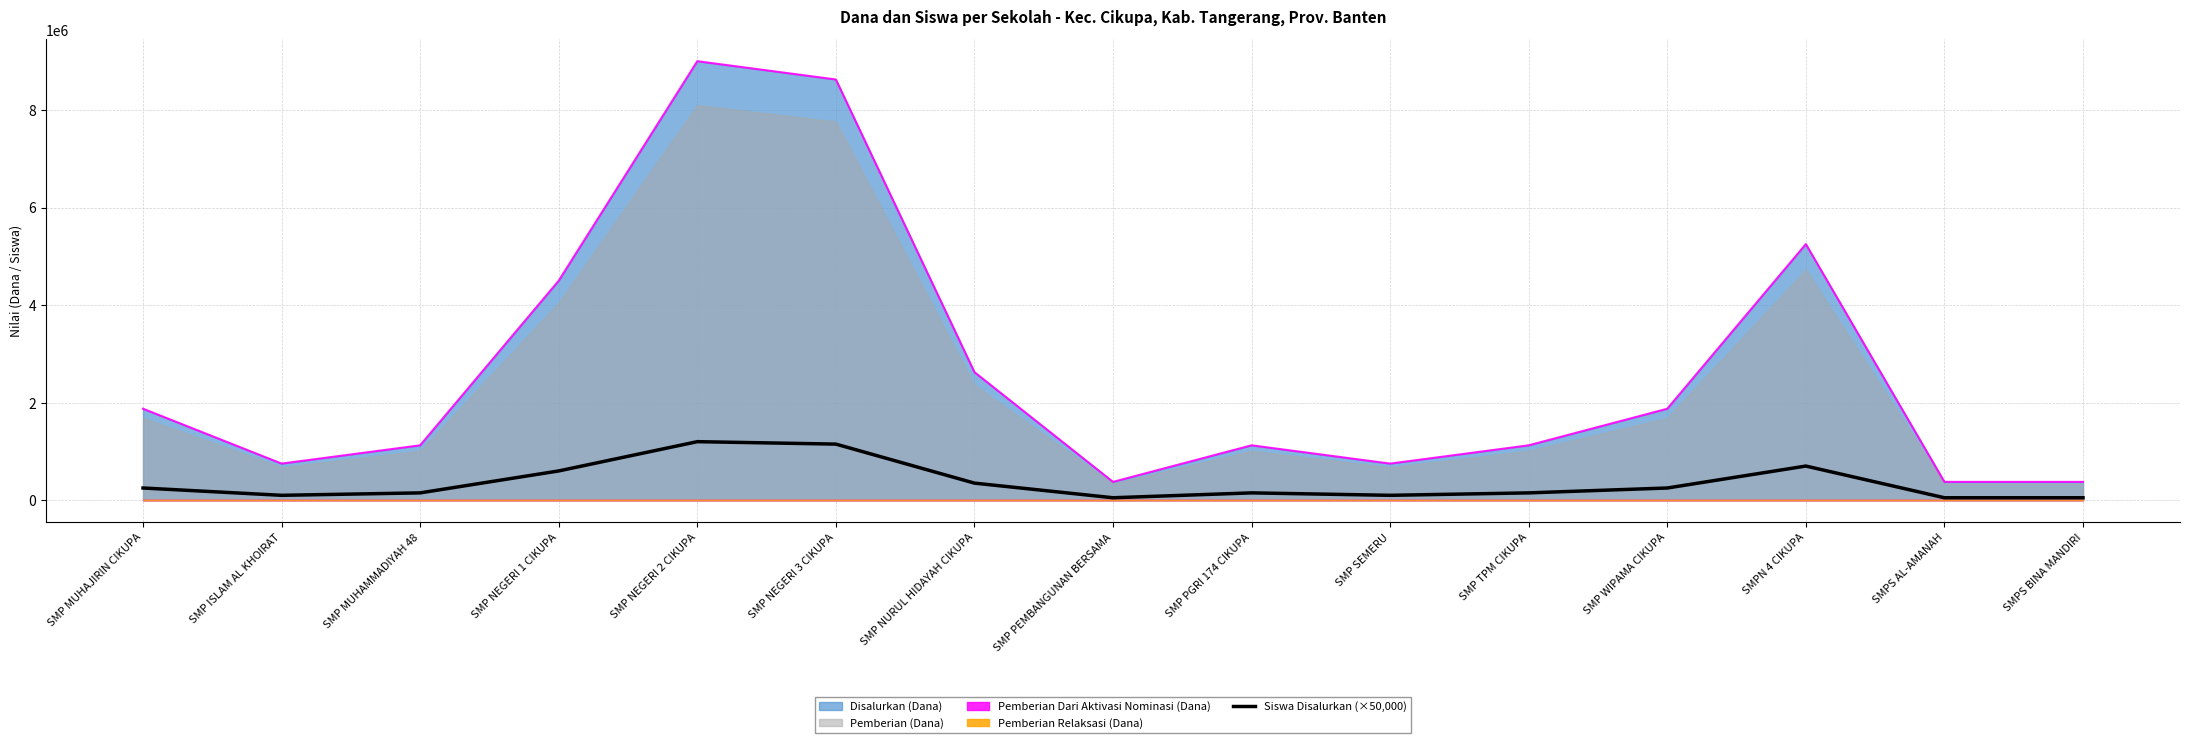

The value of Disalurkan (Dana) at SMP WIPAMA CIKUPA is 1875000. True or false?

True